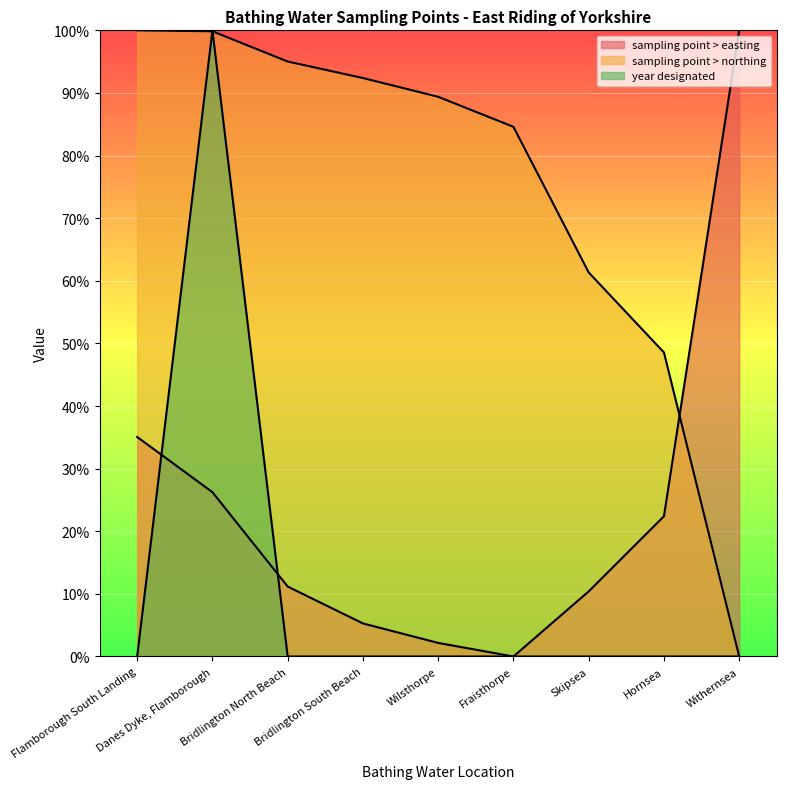

Count the number of categories in the chart.

9